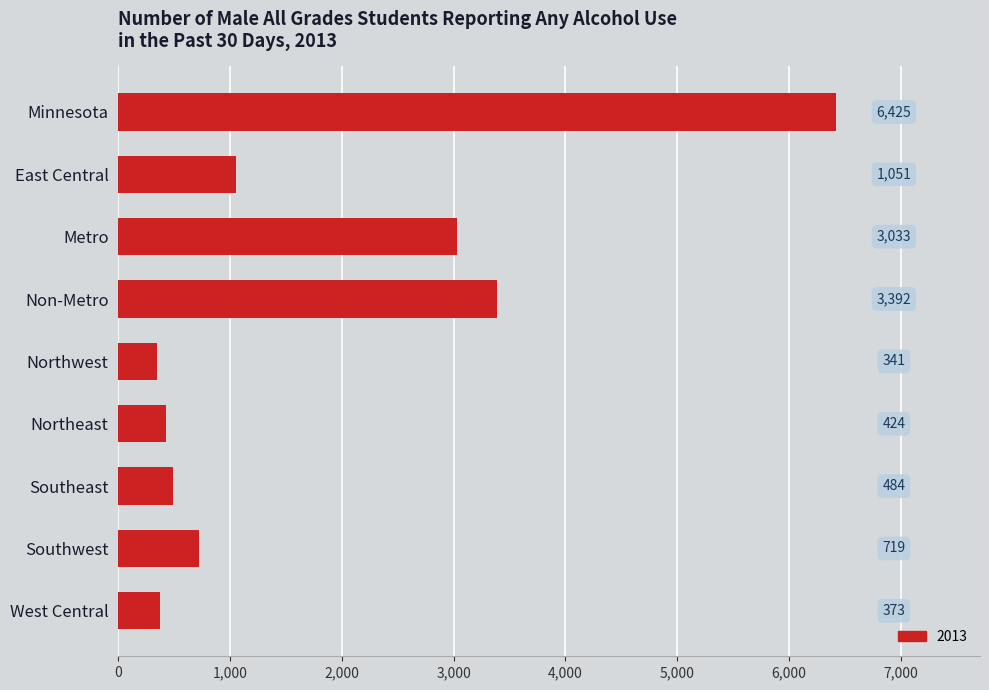

Count the number of categories in the chart.

9